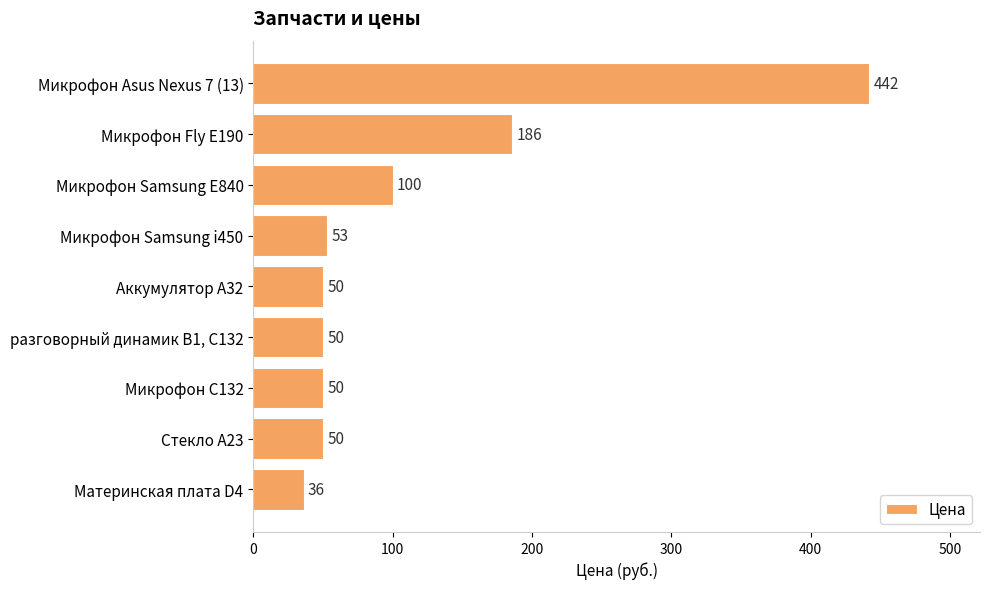

What is the minimum value shown in the chart?

36